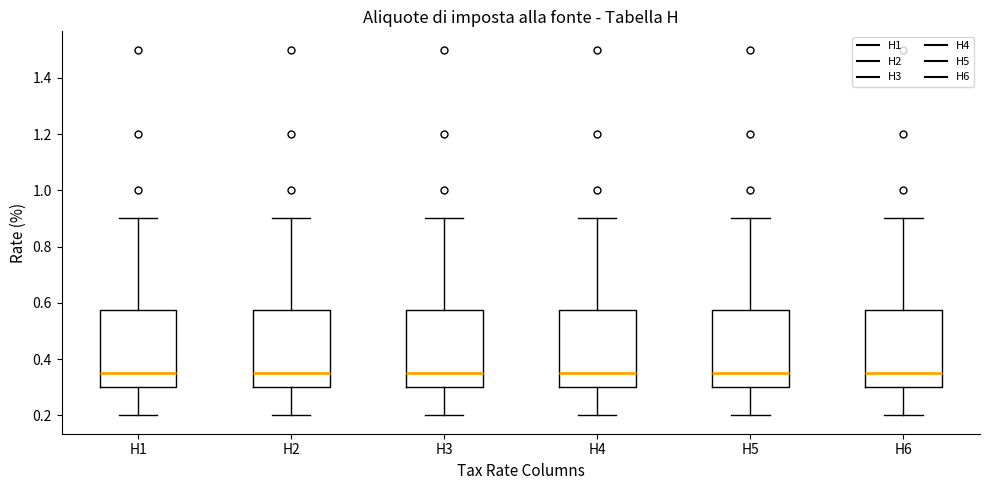

Reading left to right, transcribe this box plot: for each box, give where its median line is, the range the box spans, and where its two whiskers end, as read against the y-axis. The values are not printed on the chart, so give them approximately, as read against the axis.

H1: median 0.36, box 0.30 to 0.58, whiskers 0.20 to 0.90
H2: median 0.36, box 0.30 to 0.58, whiskers 0.20 to 0.90
H3: median 0.36, box 0.30 to 0.58, whiskers 0.20 to 0.90
H4: median 0.36, box 0.30 to 0.58, whiskers 0.20 to 0.90
H5: median 0.36, box 0.30 to 0.58, whiskers 0.20 to 0.90
H6: median 0.36, box 0.30 to 0.58, whiskers 0.20 to 0.90